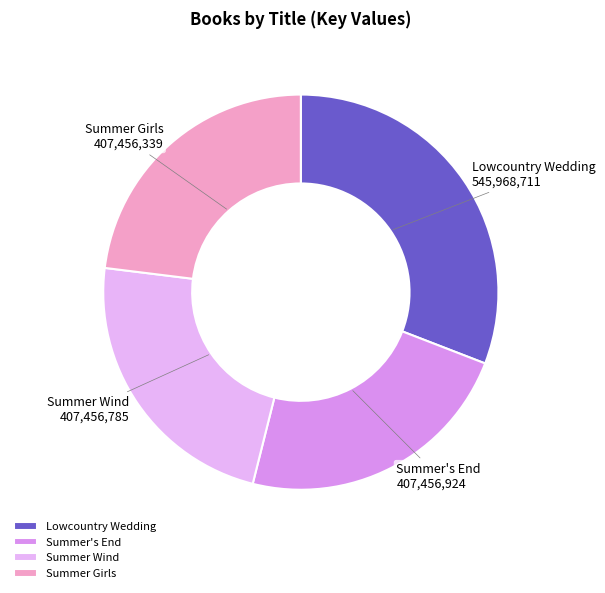

Which category has the biggest portion of the pie?

Lowcountry Wedding